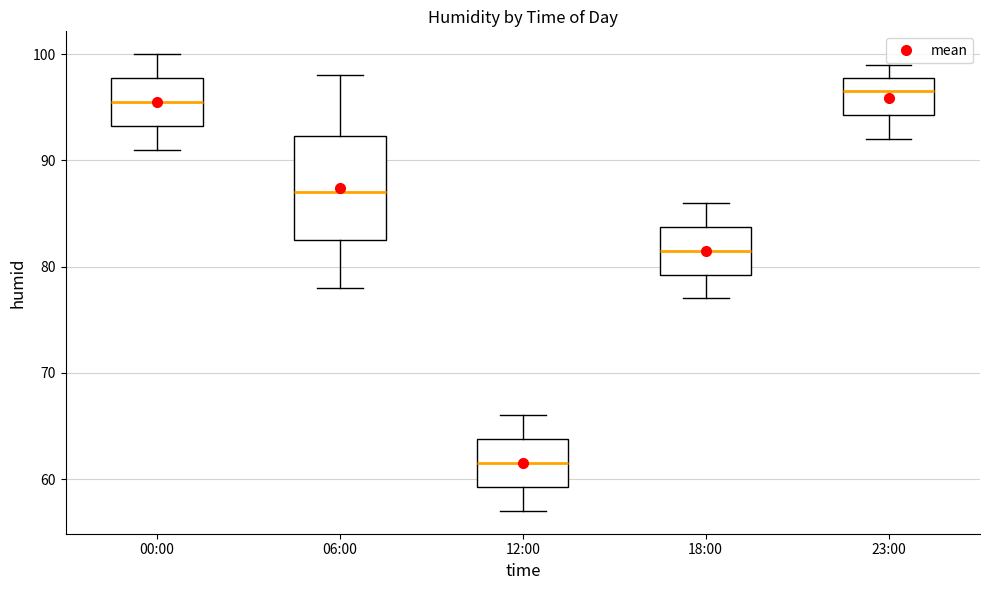

Reading left to right, transcribe this box plot: for each box, give where its median line is, the range the box spans, and where its two whiskers end, as read against the y-axis. The values are not printed on the chart, so give them approximately, as read against the axis.

00:00: median 96, box 93 to 98, whiskers 91 to 100
06:00: median 87, box 83 to 92, whiskers 78 to 98
12:00: median 62, box 59 to 64, whiskers 57 to 66
18:00: median 82, box 79 to 84, whiskers 77 to 86
23:00: median 97, box 94 to 98, whiskers 92 to 99